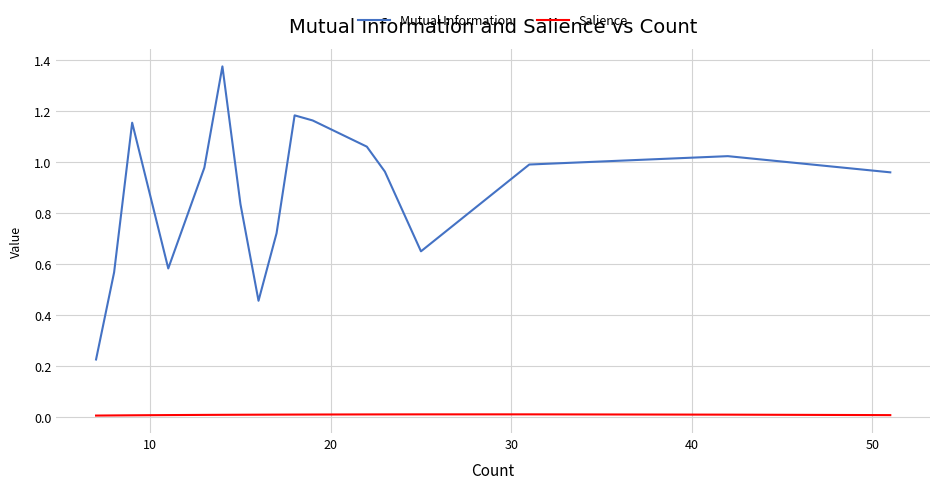

True or false: Mutual Information and Salience cross at least once.

False